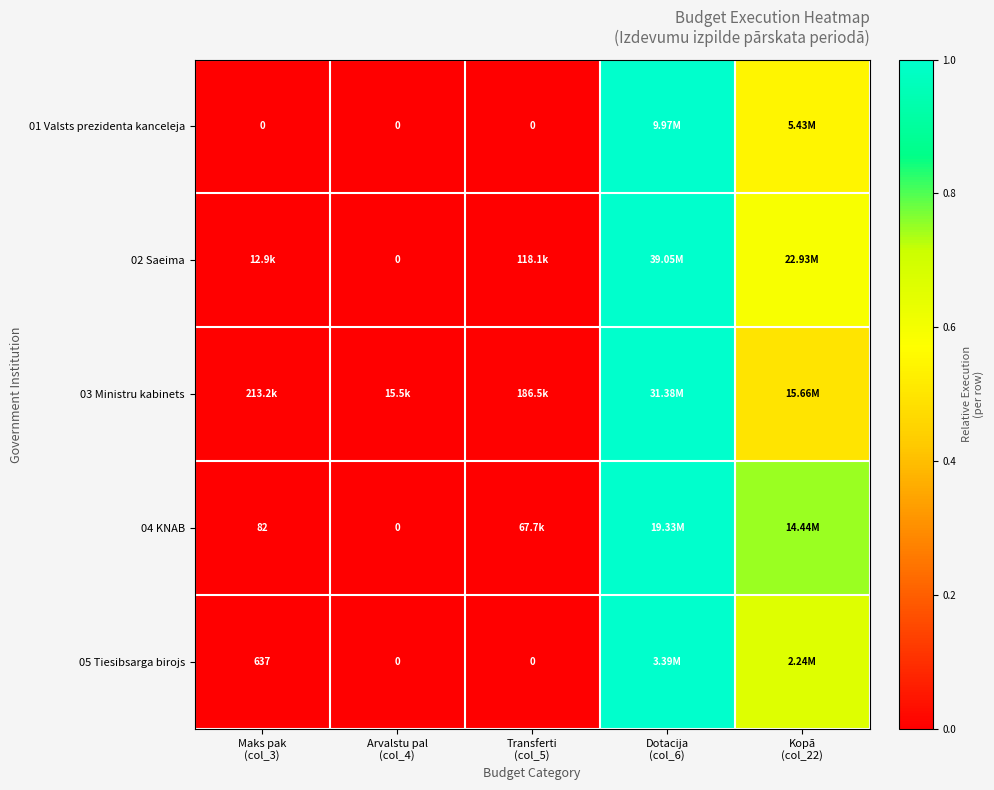

Between Dotacija
(col_6) and Transferti
(col_5), which is larger?

Dotacija
(col_6)